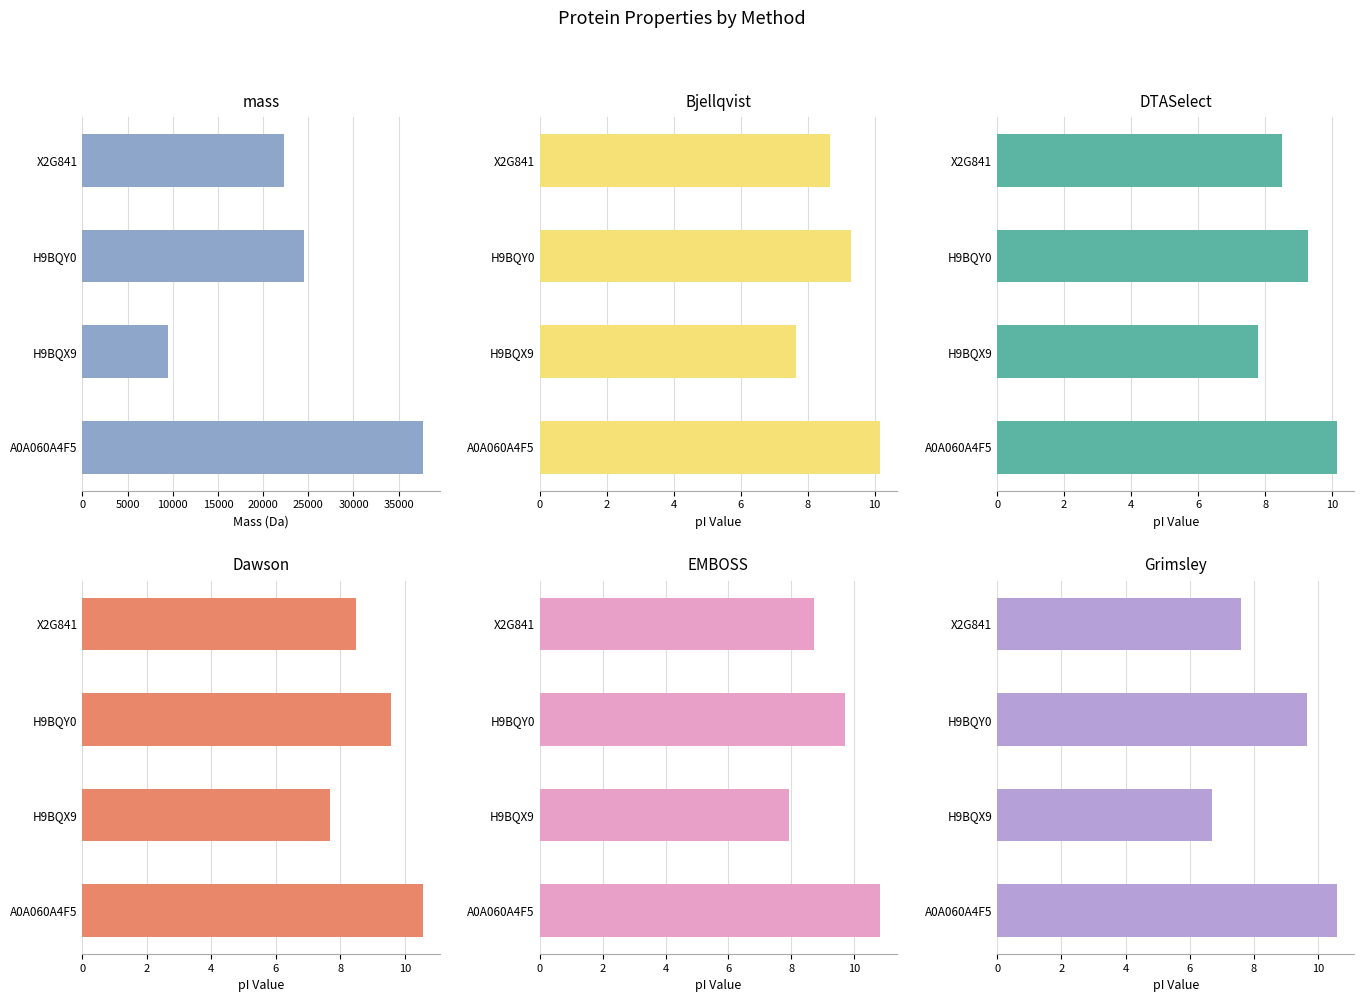

What is the difference between the maximum and minimum values in the EMBOSS series?

2.9